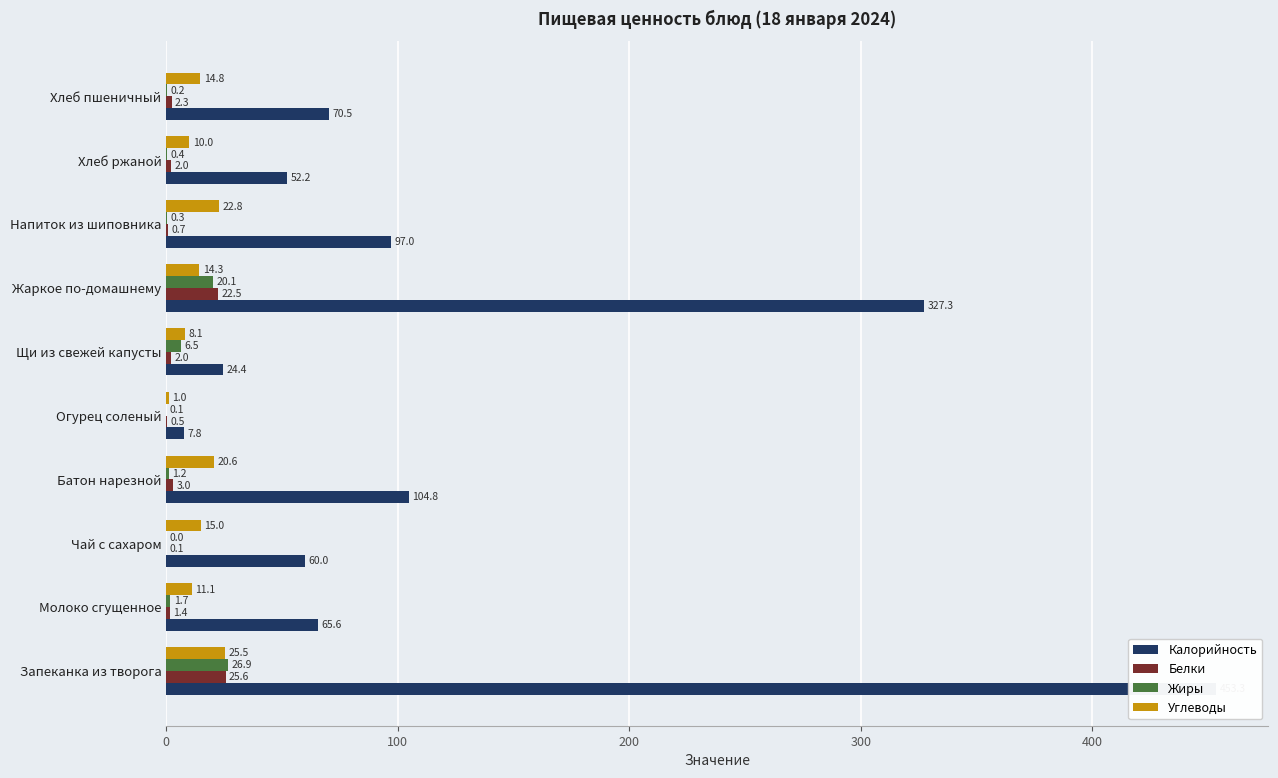

What is the sum of all Углеводы values?

143.2